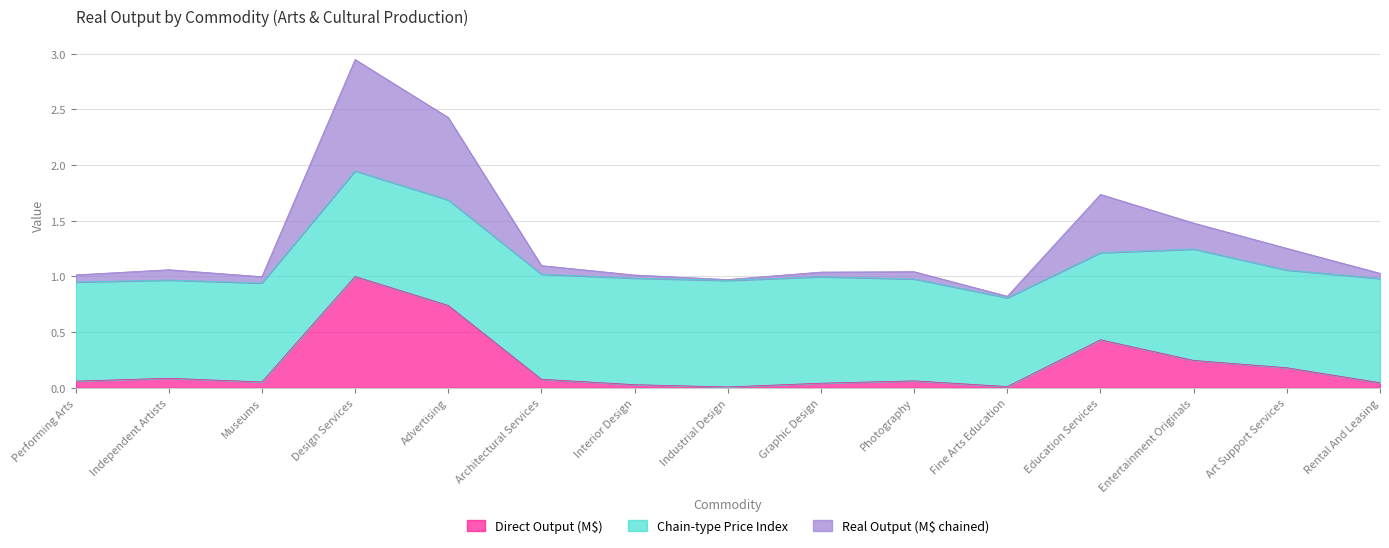

True or false: Direct Output (M$) and Real Output (M$ chained) cross at least once.

False